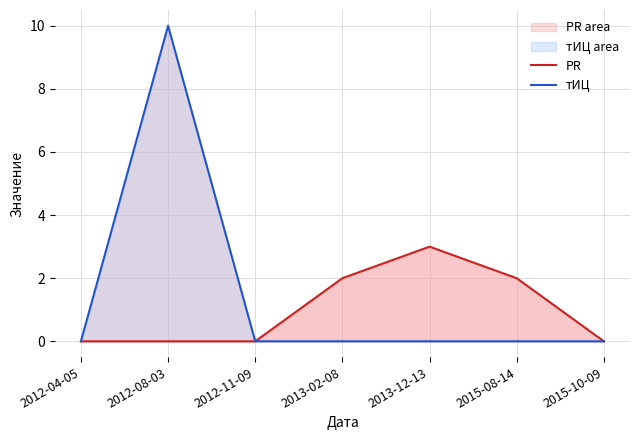

Reading left to right, what are all the values shown in this chart?

PR: 2012-04-05=0	2012-08-03=0	2012-11-09=0	2013-02-08=2	2013-12-13=3	2015-08-14=2	2015-10-09=0
тИЦ: 2012-04-05=0	2012-08-03=10	2012-11-09=0	2013-02-08=0	2013-12-13=0	2015-08-14=0	2015-10-09=0